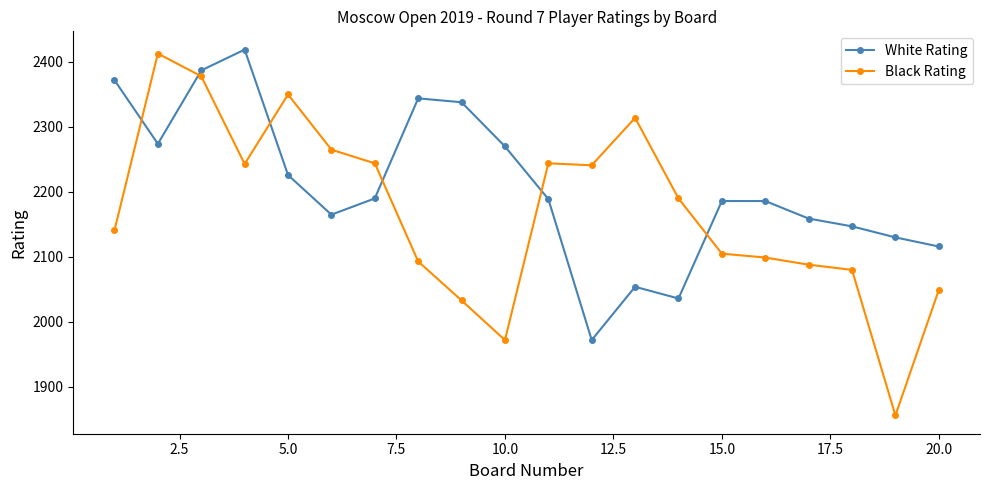

In Black Rating, how many points are lower than both neighbors (excluding endpoints)?

4